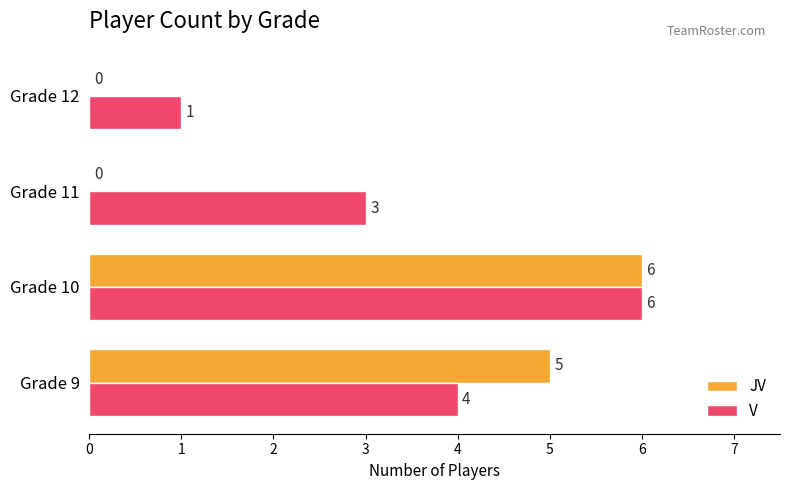

How many V values are between 3 and 6?

3